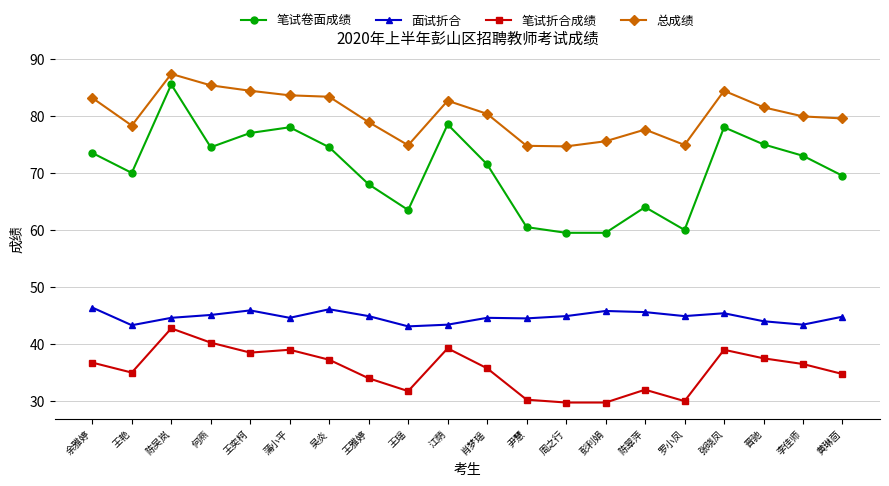

Is the value of 总成绩 at 陈翠萍 greater than the value of 面试折合 at 张晓凤?

Yes